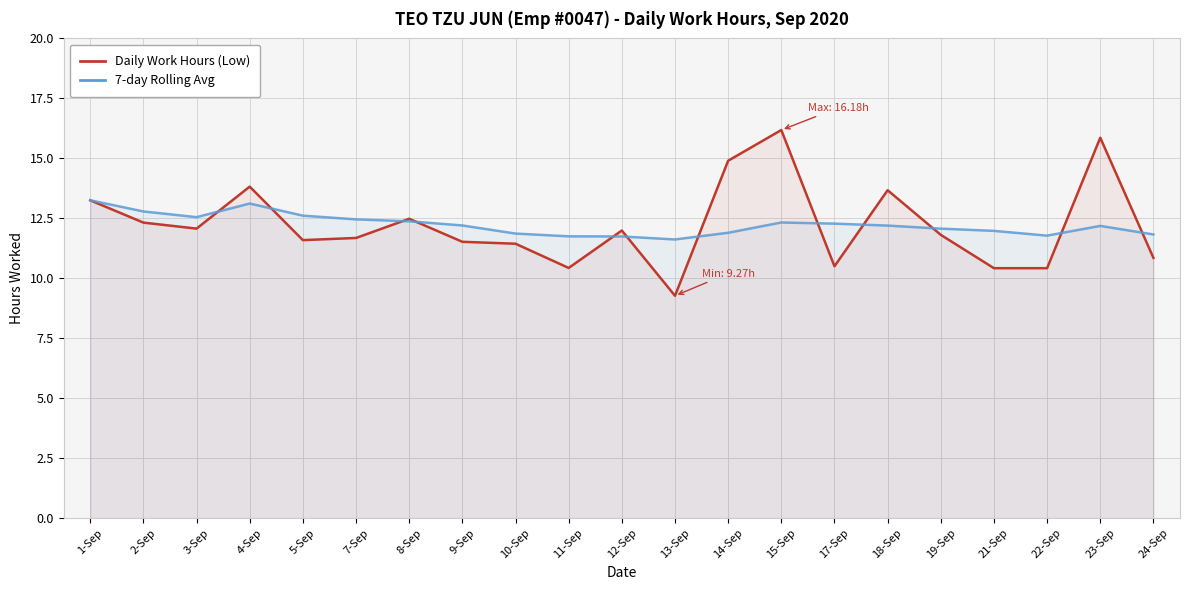

What is the approximate value of Daily Work Hours (Low) at 23-Sep?

15.9